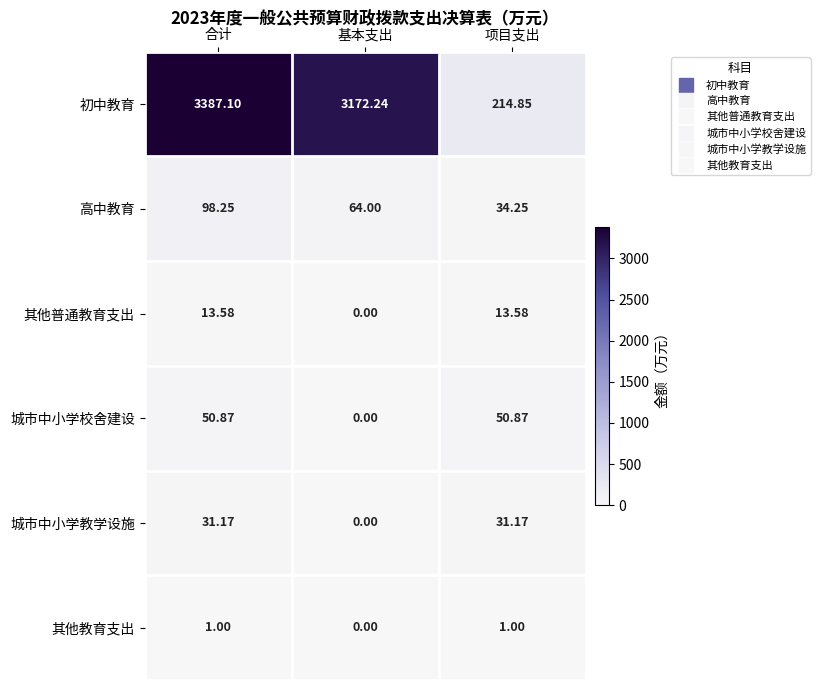

At which category is the sum across all series the highest?

合计